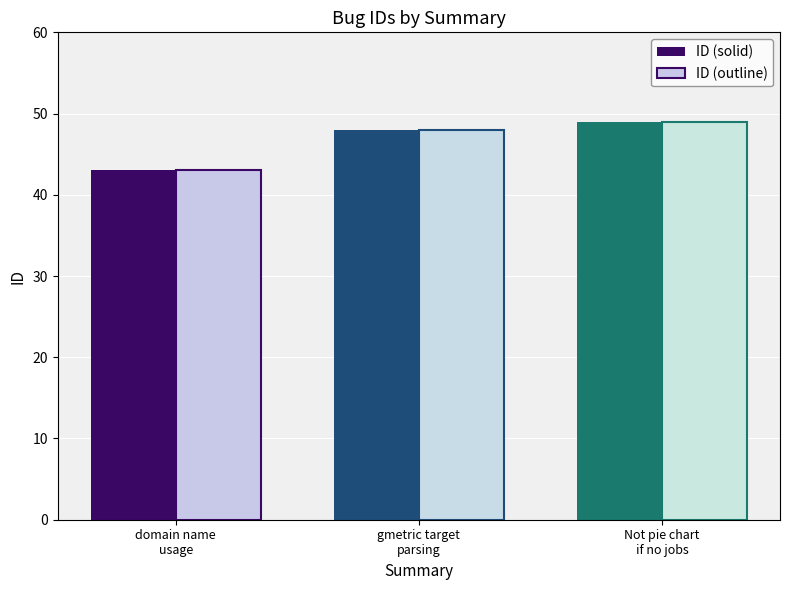

What is the smallest value displayed?

43